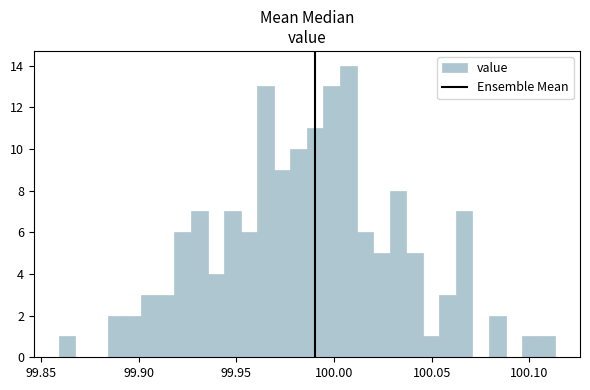

Read against the x-axis, roughly where is the centre of the tallest bar?

100.005